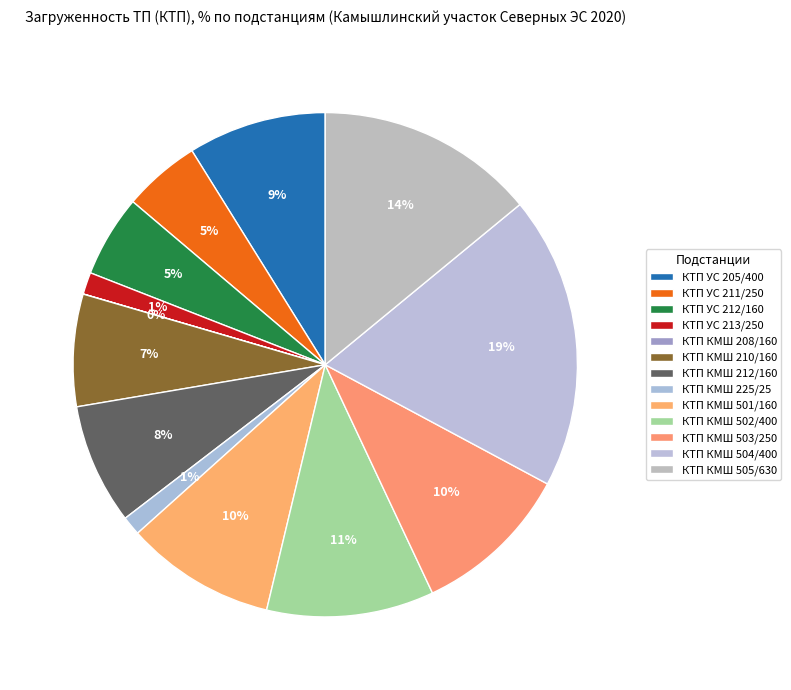

The КТП УС 212/160 slice represents 15% of the pie. True or false?

False